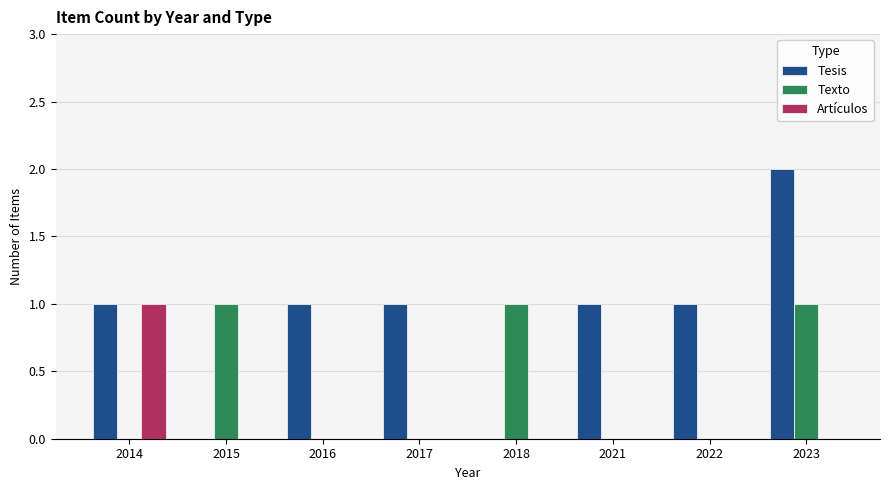

What are all the series names shown in the legend?

Tesis, Texto, Artículos